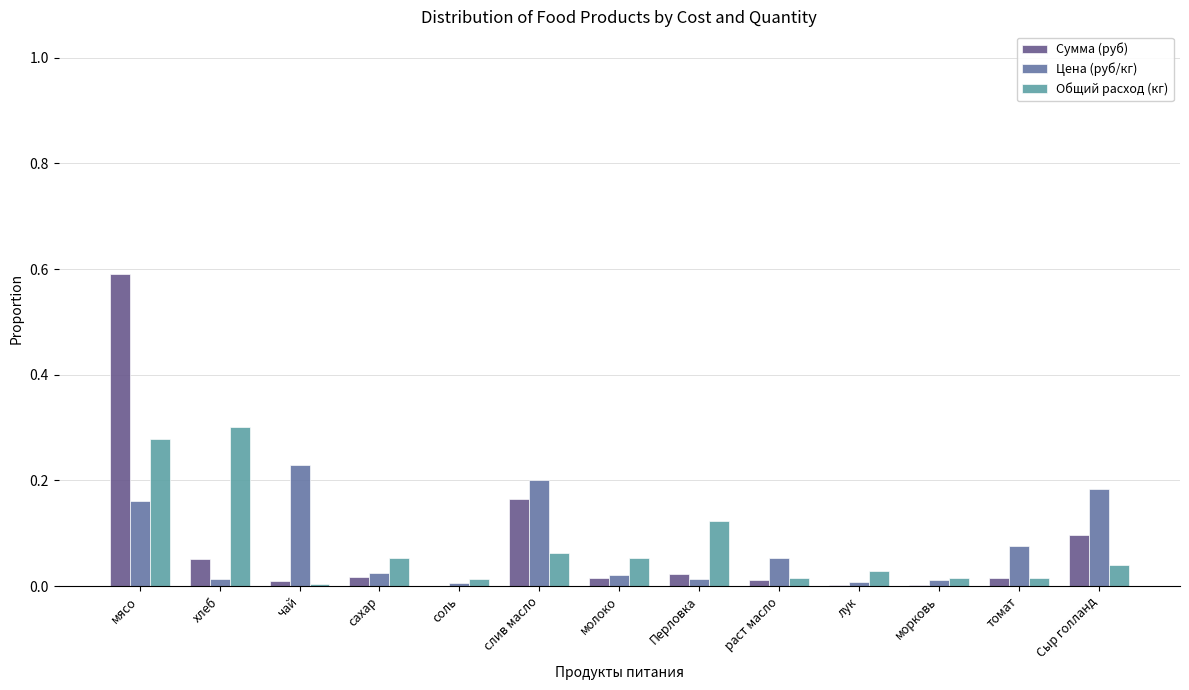

How many distinct data groups are displayed?

3